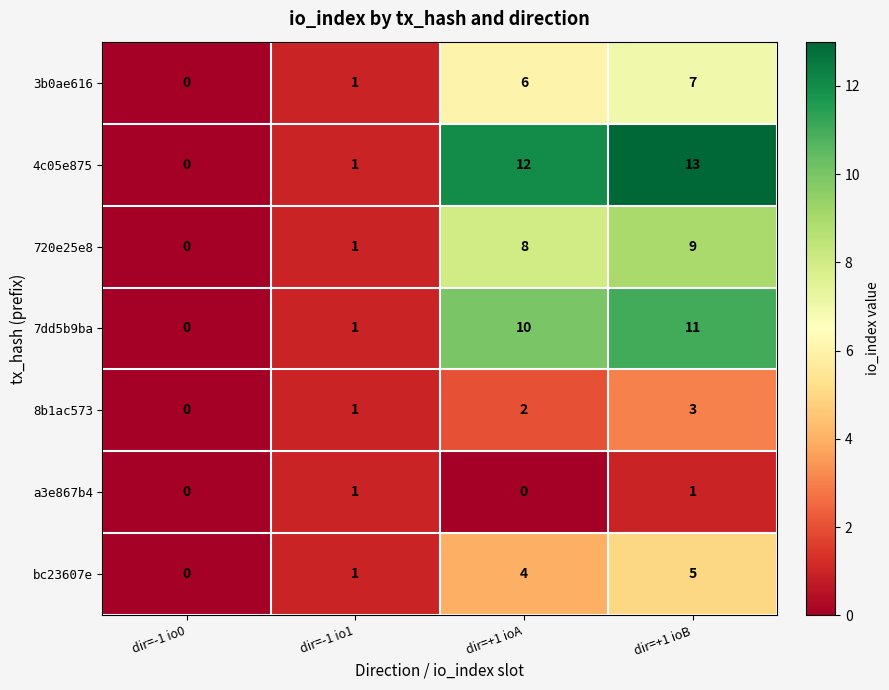

Which series has the widest spread of values?

4c05e875